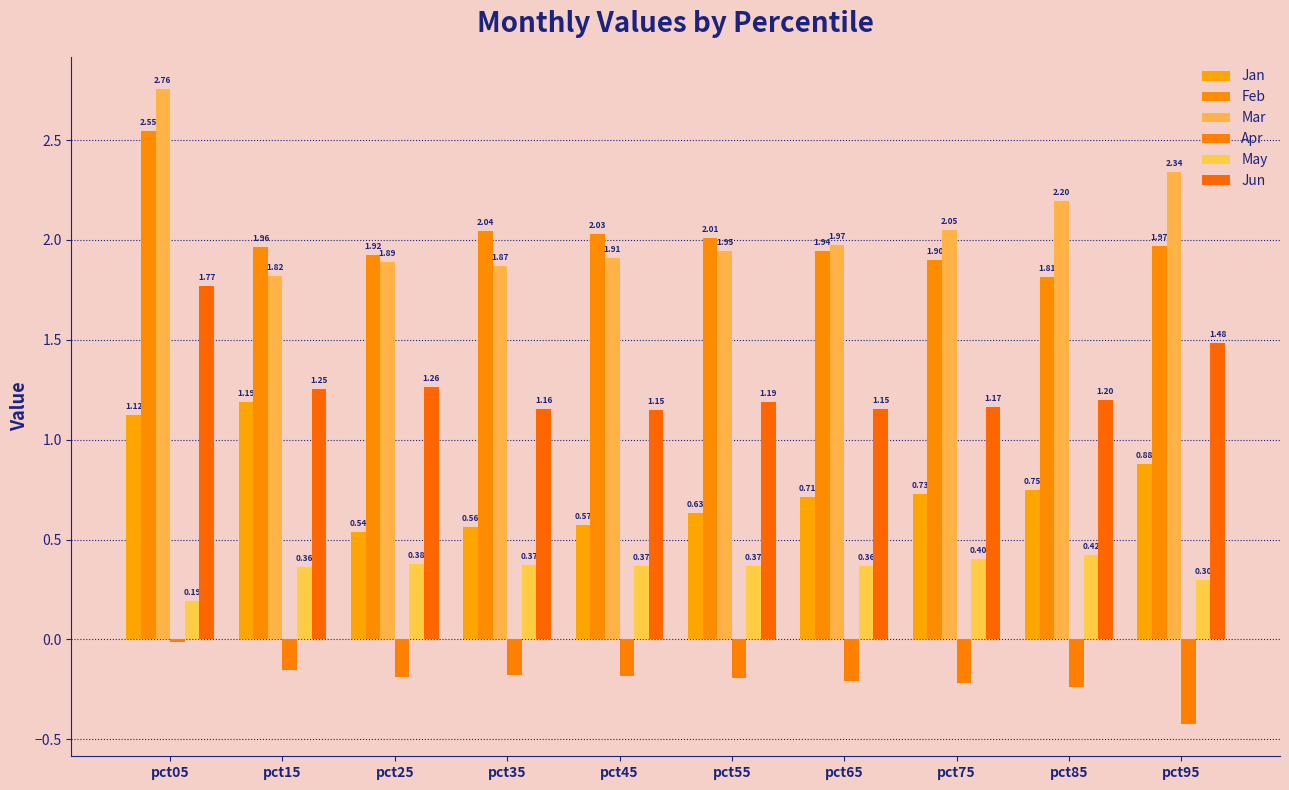

At which category is the sum across all series the highest?

pct05